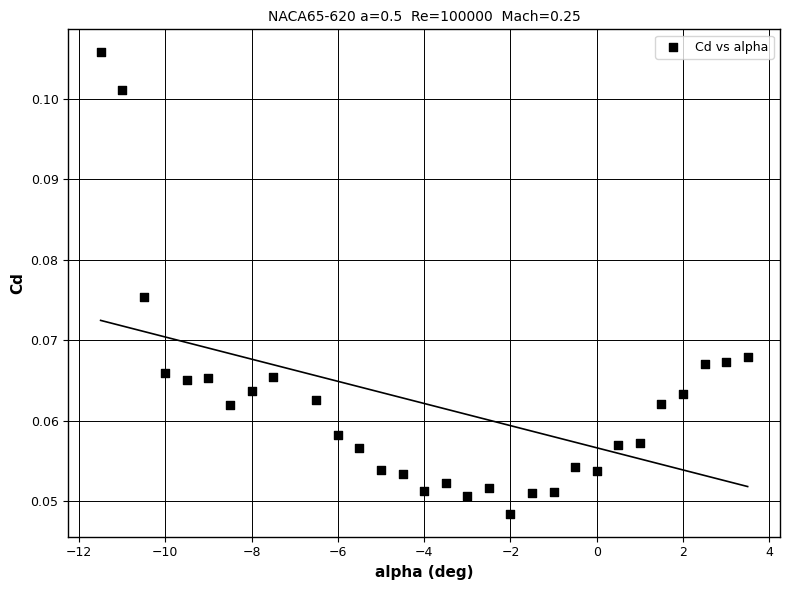

What is the range of X values (max minus min)?

15.0